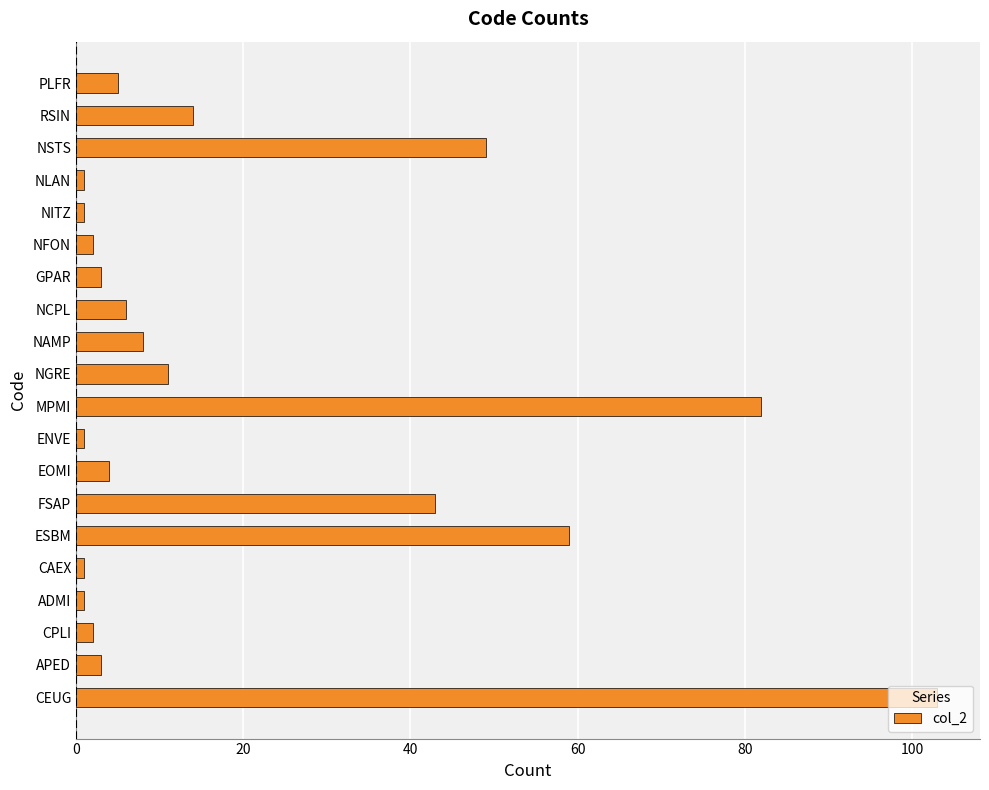

What is the change in value from FSAP to PLFR?

-38